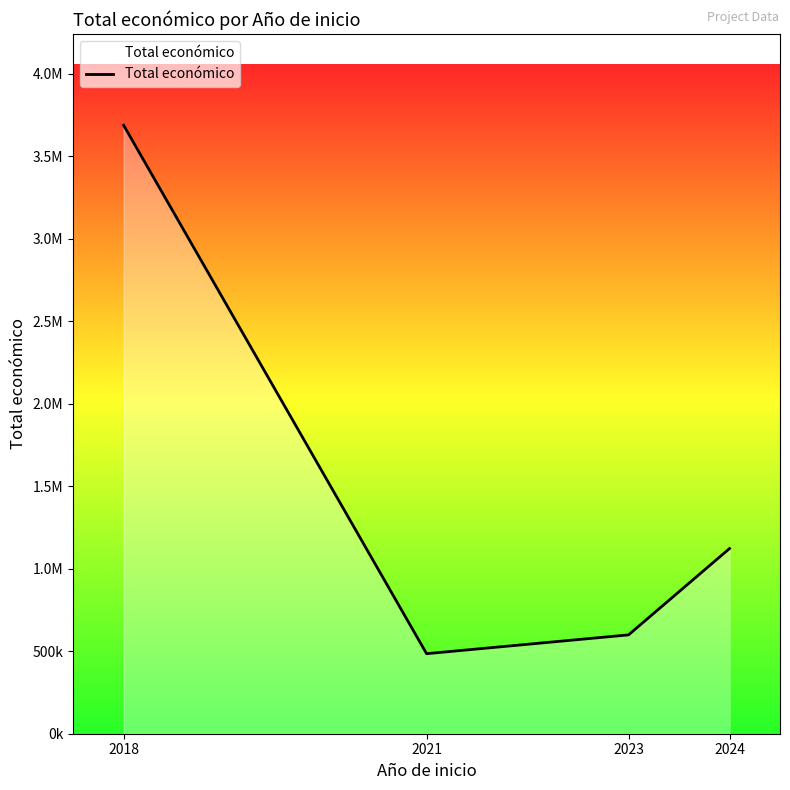

What is the value of the 1st point from the left?

3687225